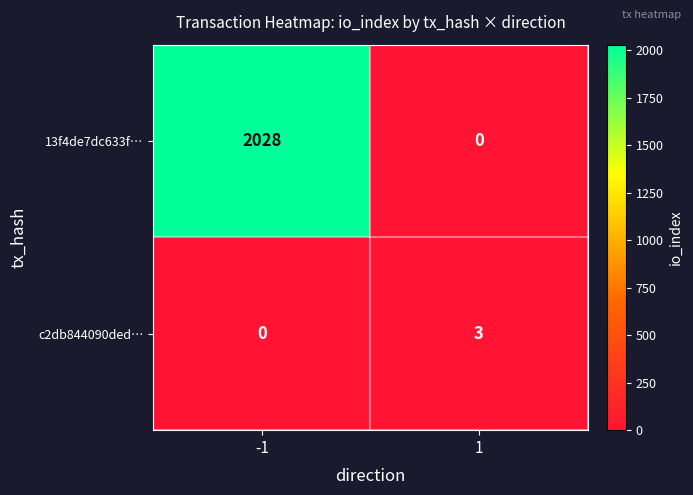

What is the sum of the c2db844090ded… values at 1 and -1?

3